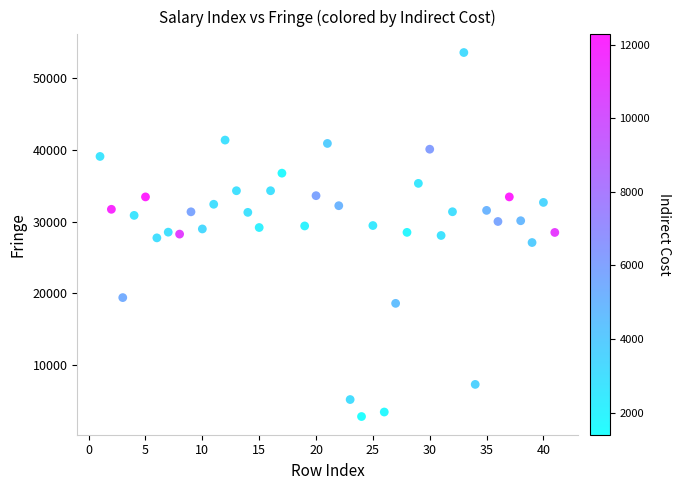

What is the range of Y values (max minus min)?

50752